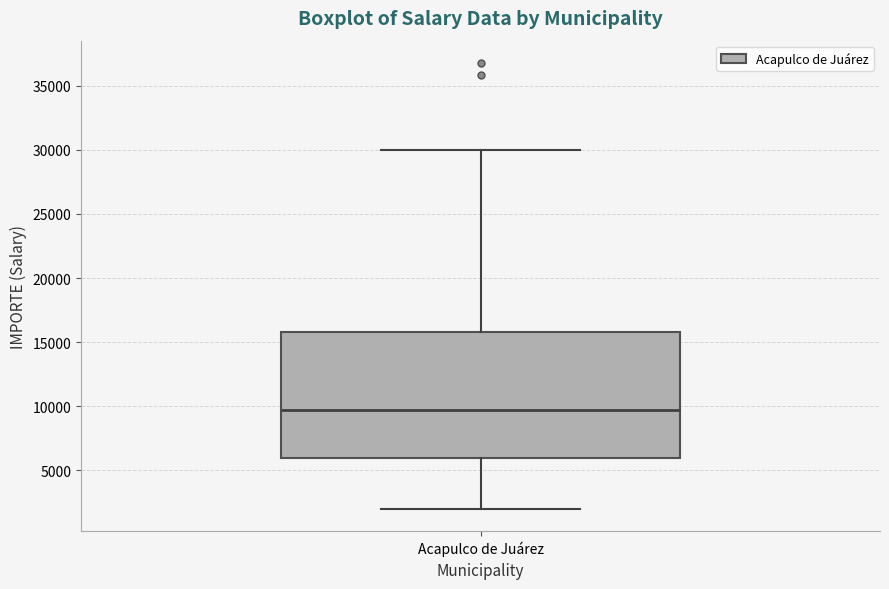

Read this box plot against the y-axis: the position of the median line, the range covered by the box, and the ends of both whiskers. The values are not printed on the chart, so give them approximately, as read against the axis.

median 9500, box 6000 to 16000, whiskers 2000 to 30000